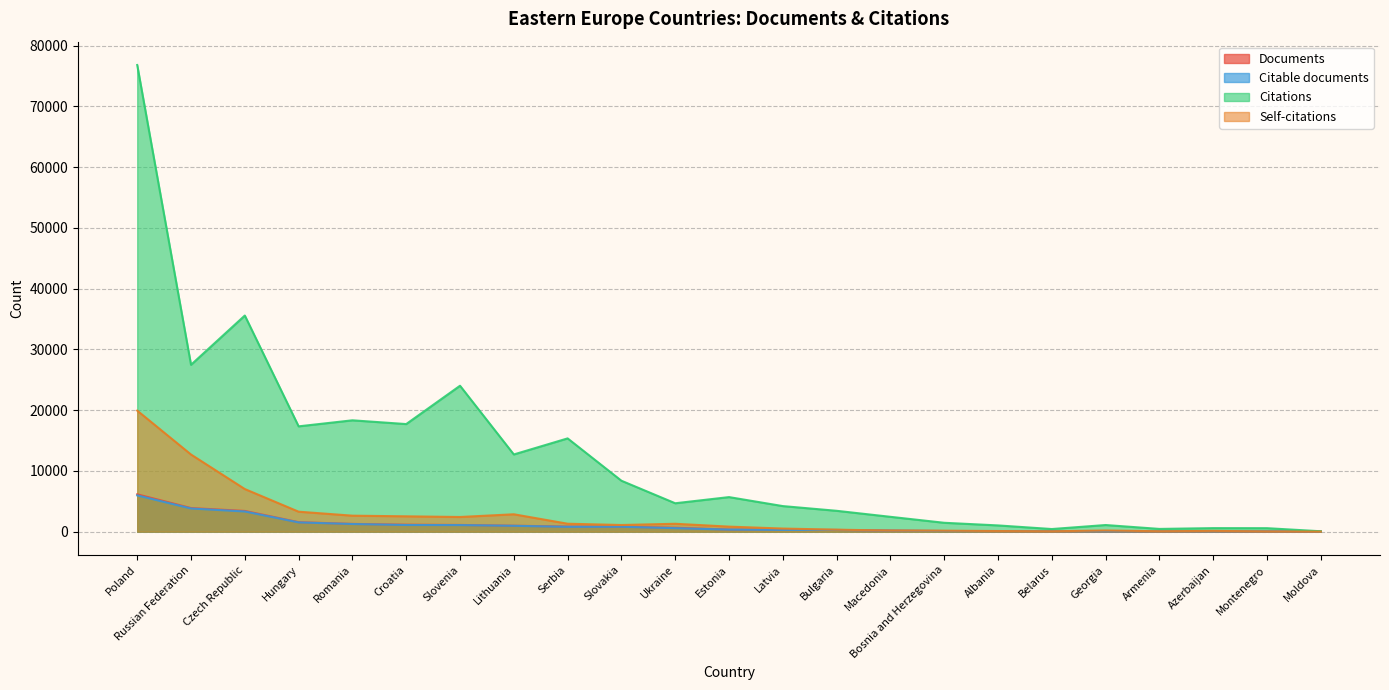

Between which two adjacent categories do Documents and Self-citations first intersect?

Albania and Belarus